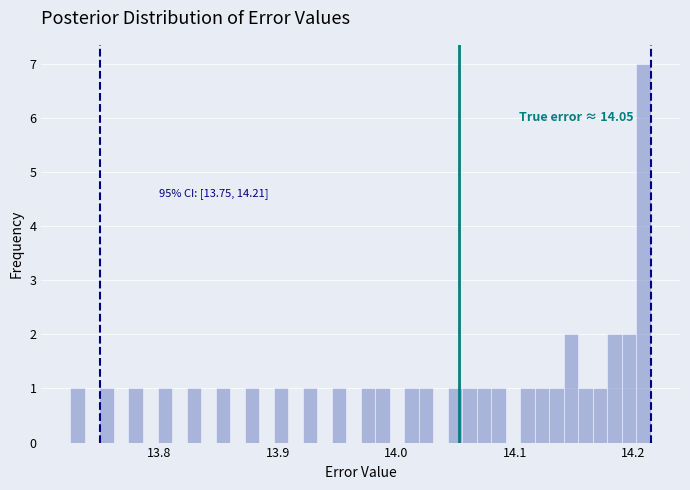

Around what value on the x-axis is the tallest bar? Give the approximate position of its centre, as read against the axis.

14.21